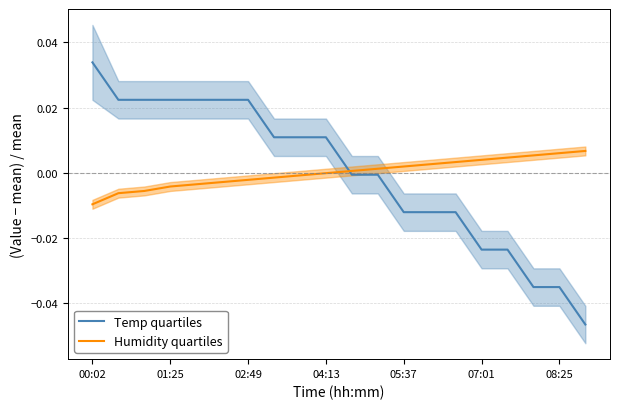

How many intersections are there between Humidity quartiles and Temp quartiles?

1